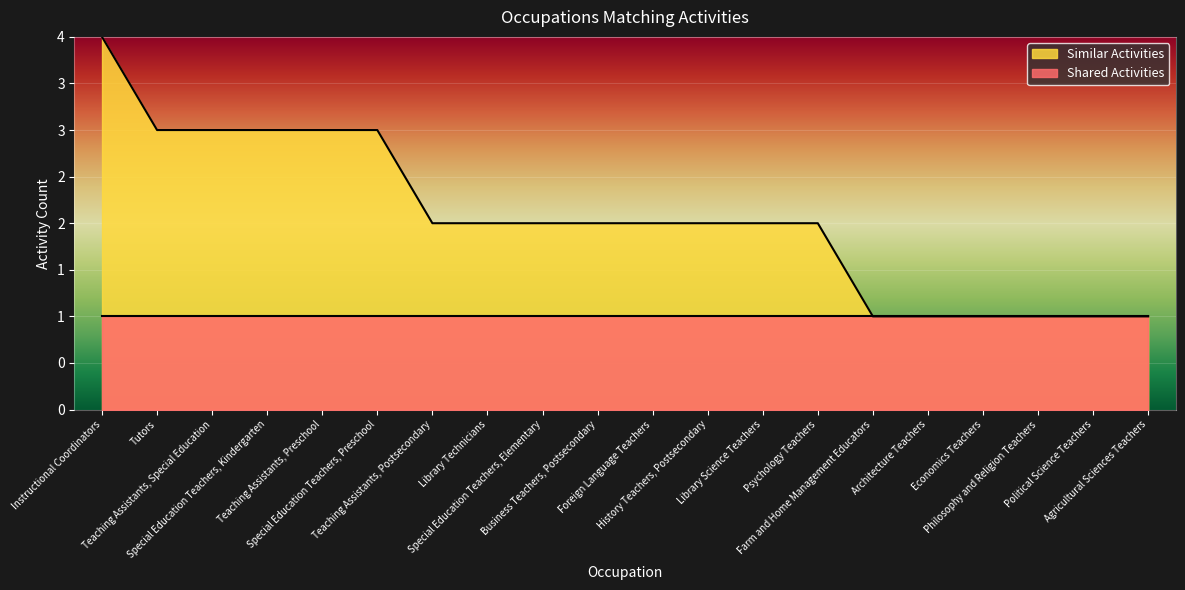

Approximately how many times larger is the value at Teaching Assistants, Postsecondary compared to Special Education Teachers, Kindergarten?

0.7